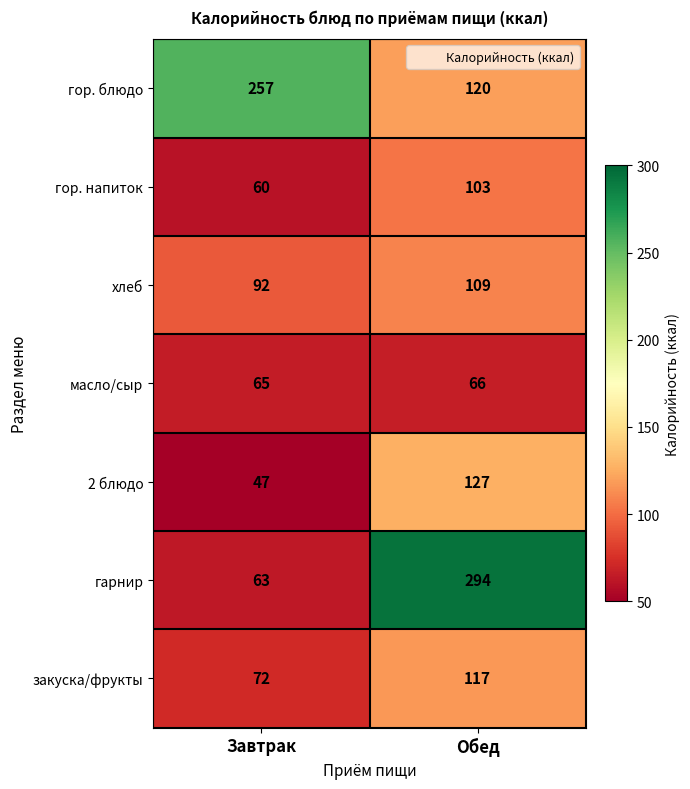

List the series in order of their peak value, lowest first.

масло/сыр, гор. напиток, хлеб, закуска/фрукты, 2 блюдо, гор. блюдо, гарнир